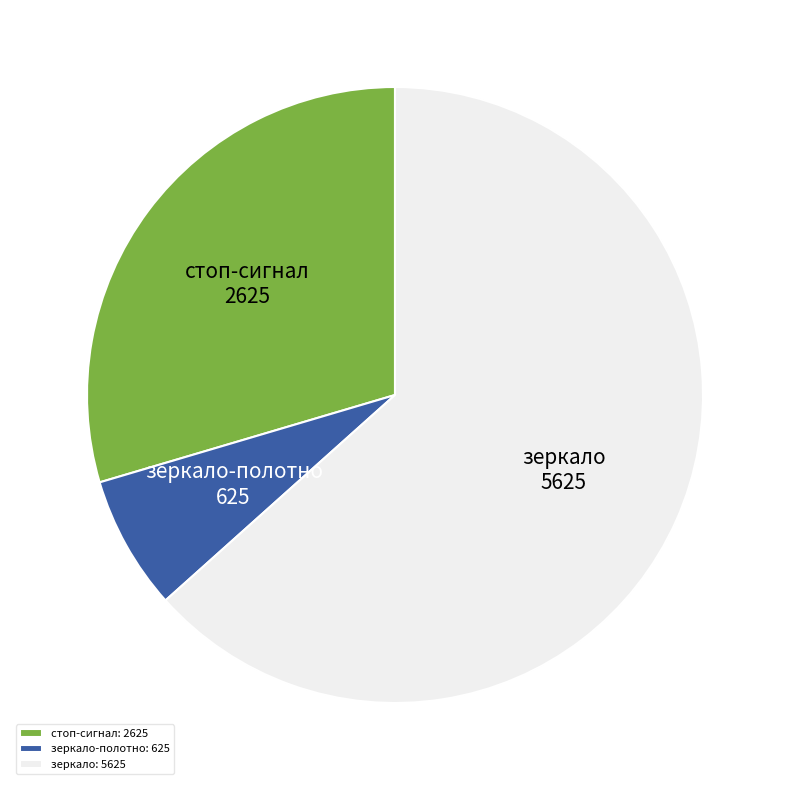

The зеркало slice represents 63% of the pie. True or false?

True